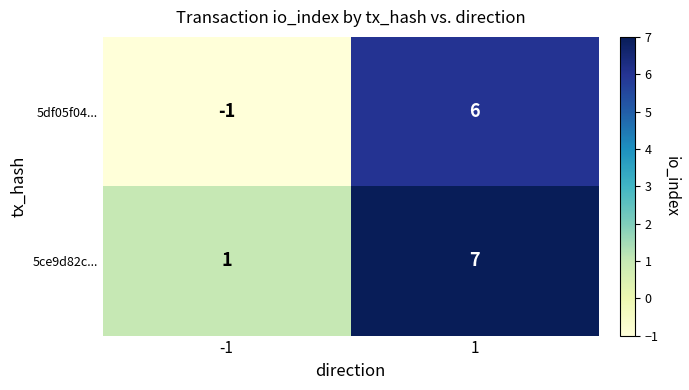

What is the smallest value displayed?

-1